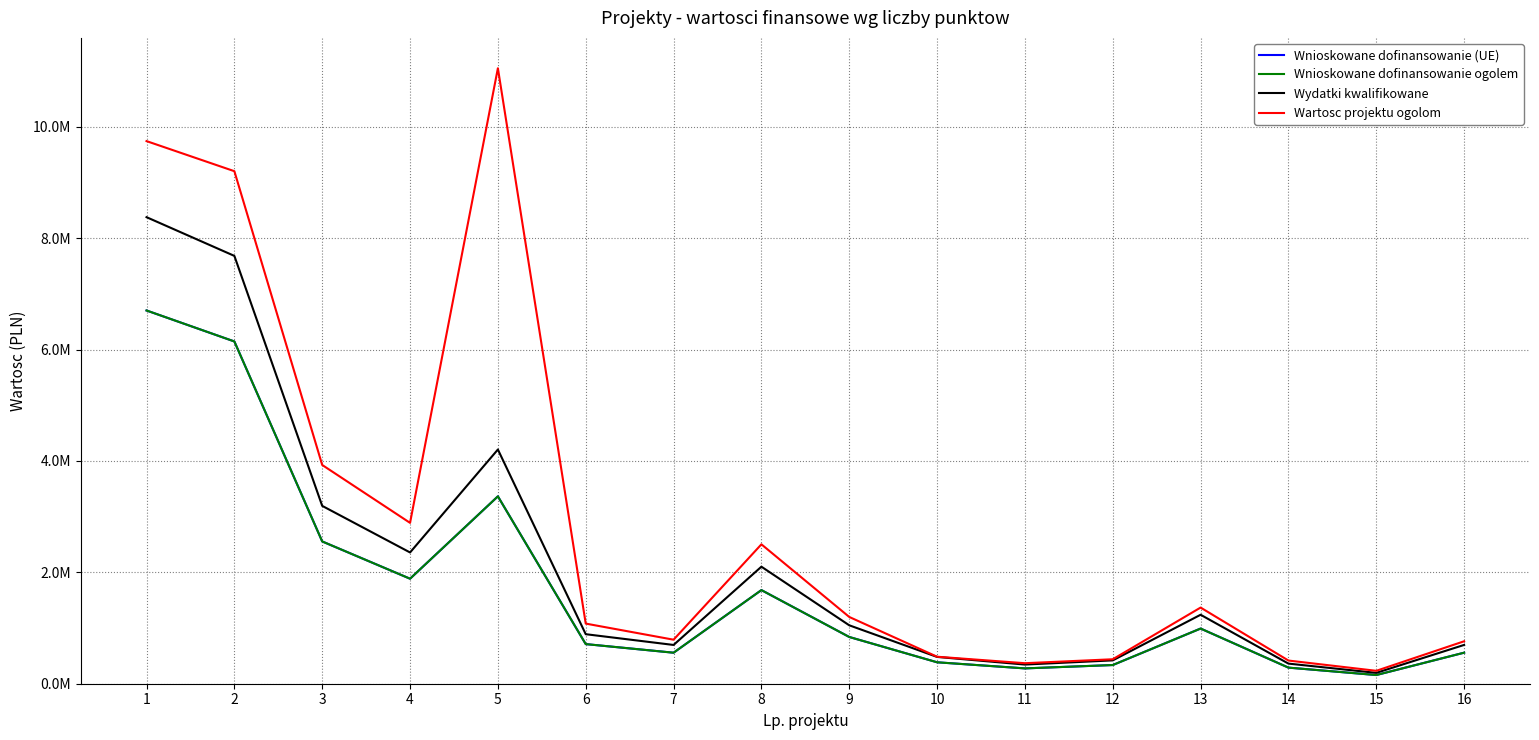

Does the chart display data point markers on the line(s)?

No